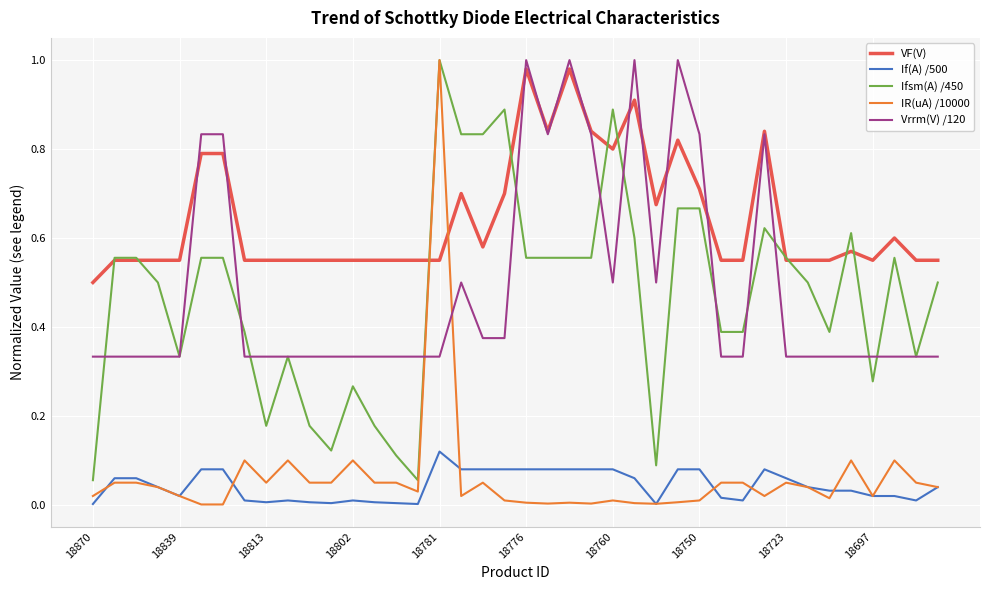

True or false: If(A) /500 and VF(V) intersect in this chart.

False